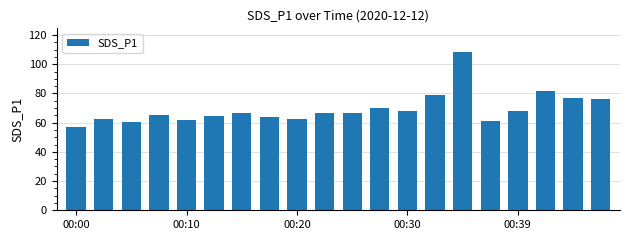

What is the difference between the maximum and minimum values?

51.6